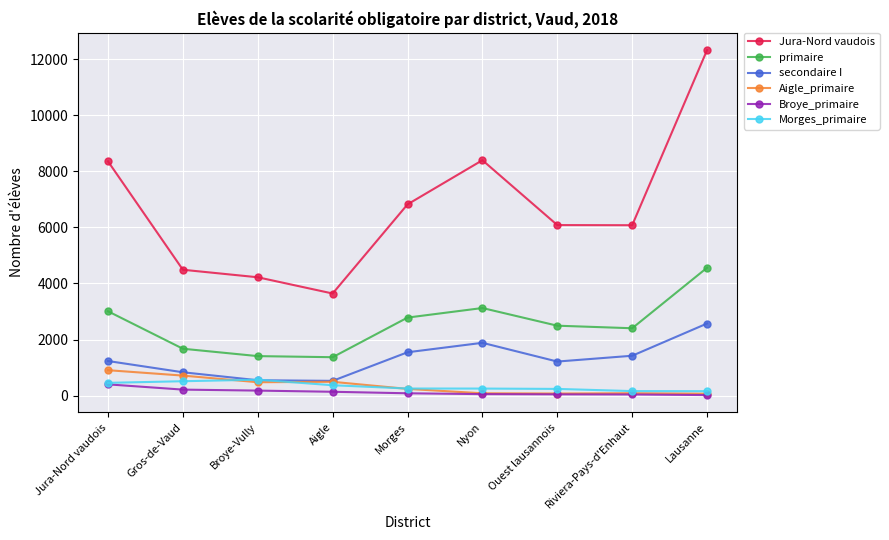

True or false: Jura-Nord vaudois has more than 2 points higher than both neighbors.

False